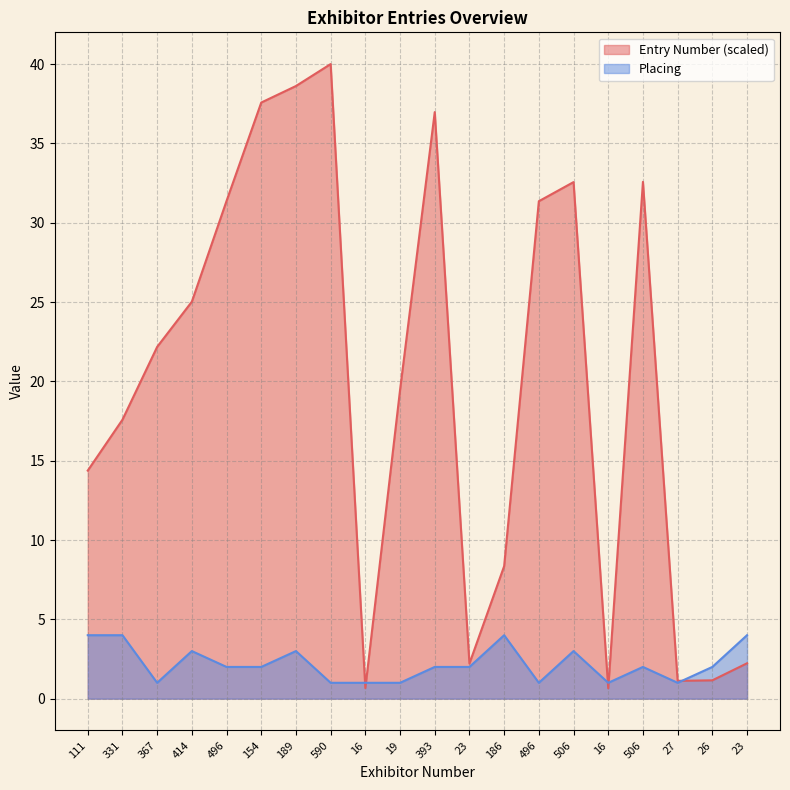

Between 414 and 186, which is larger?

414